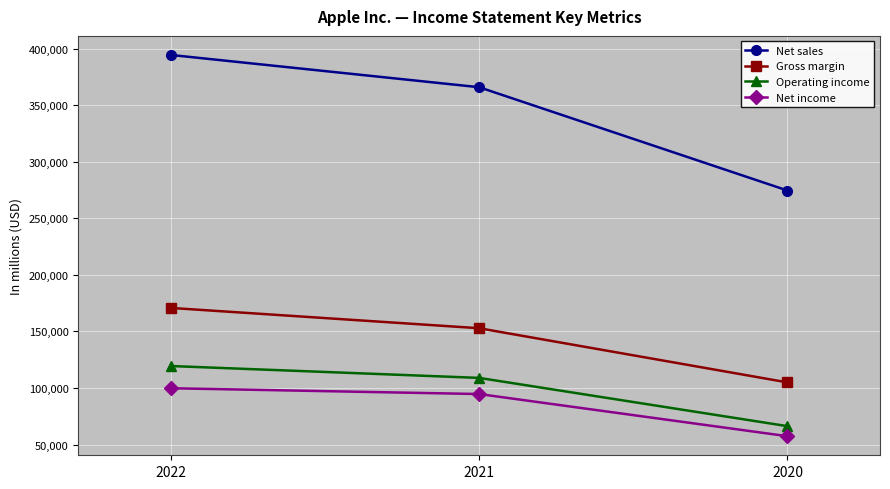

Count the number of categories in the chart.

3